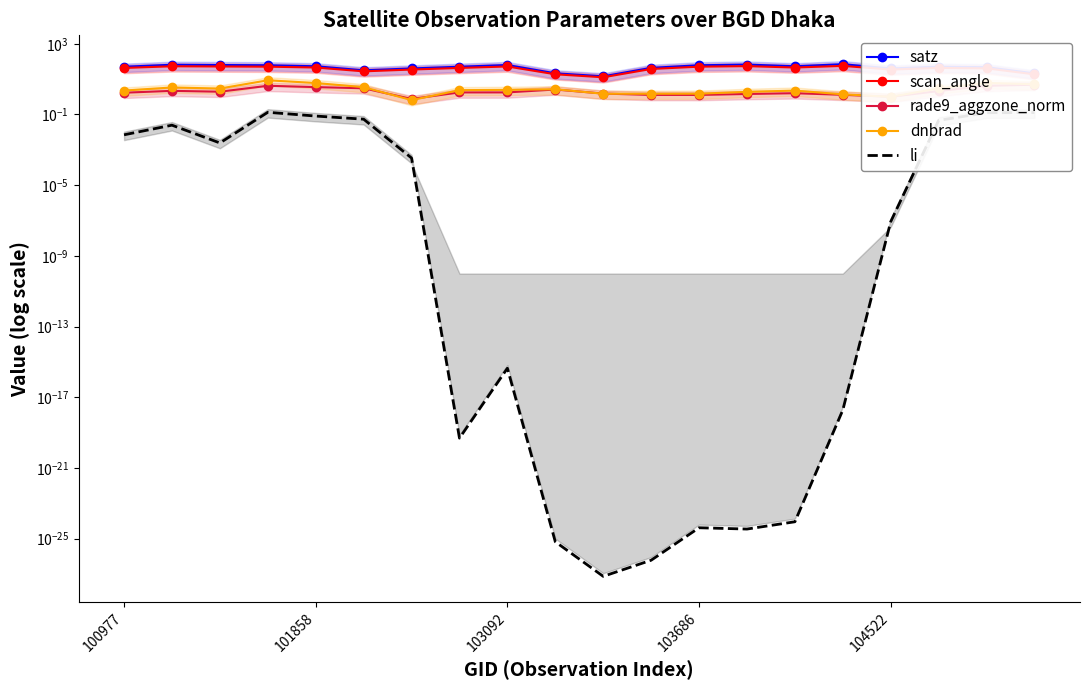

In scan_angle, how many points are lower than both neighbors (excluding endpoints)?

4